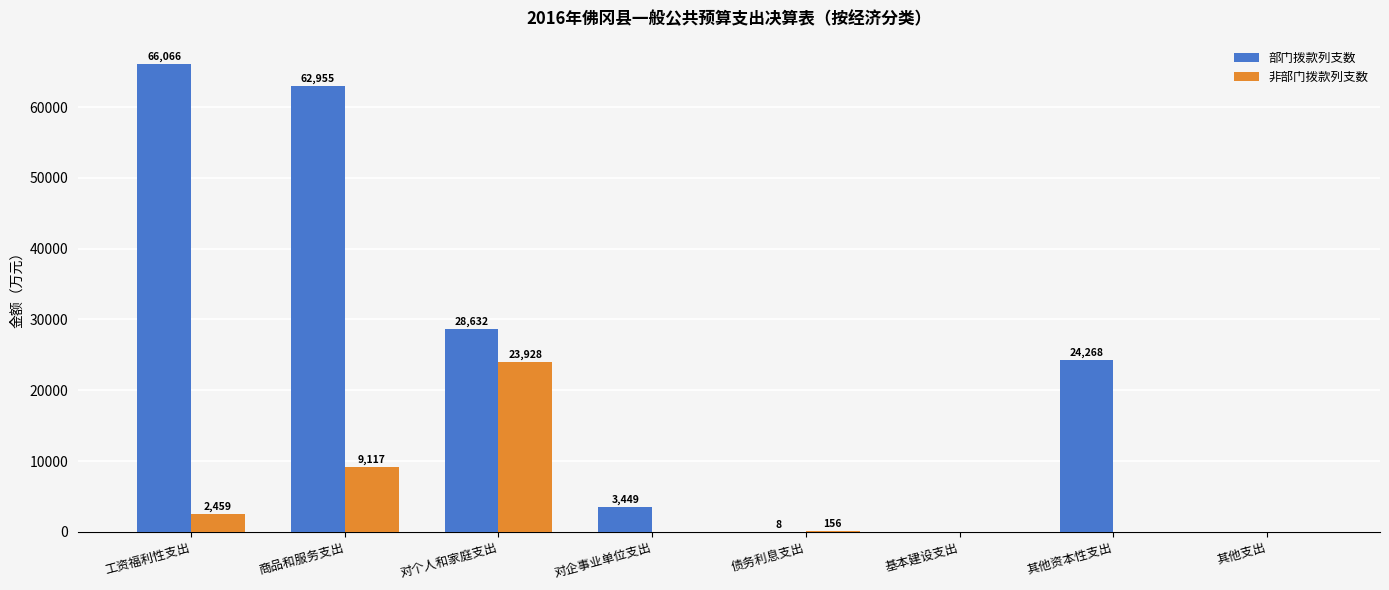

At which category is the sum across all series the highest?

商品和服务支出